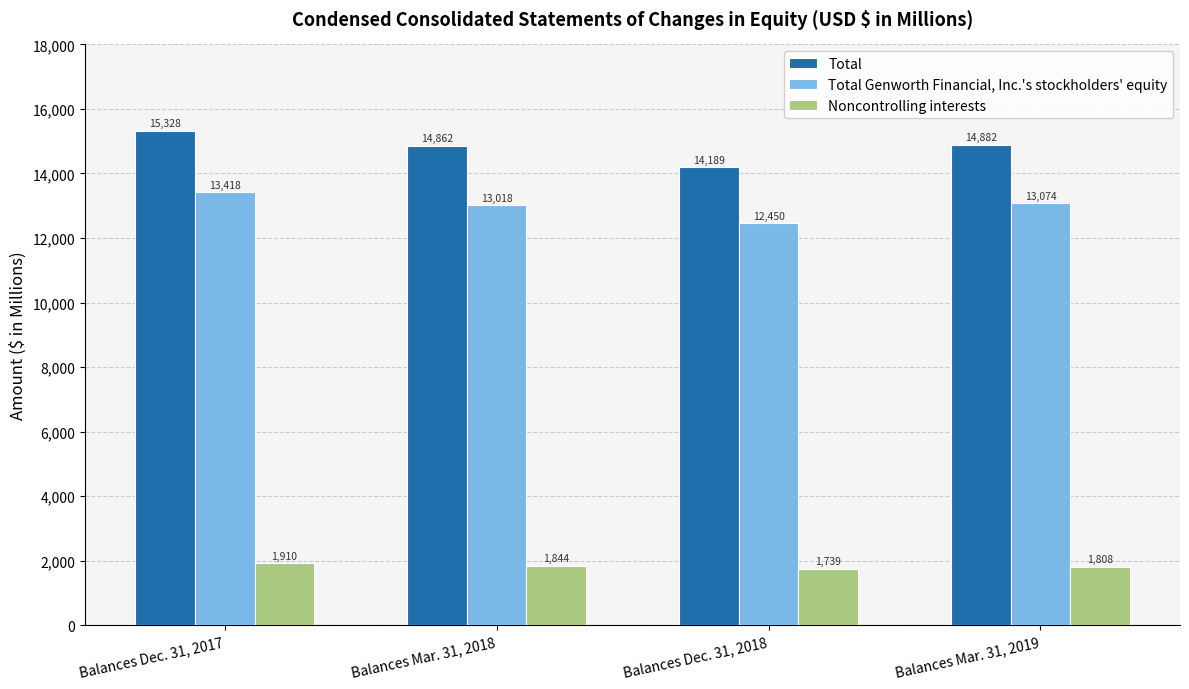

What are all the series names shown in the legend?

Total, Total Genworth Financial, Inc.'s stockholders' equity, Noncontrolling interests